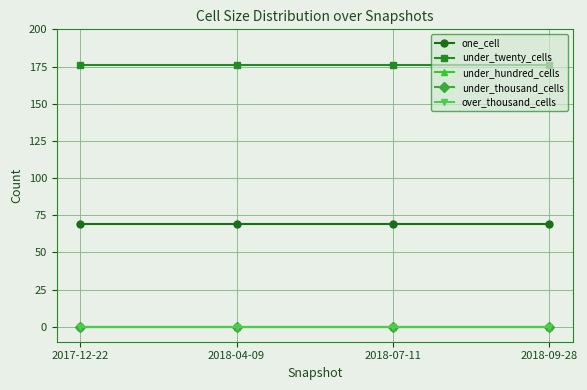

Between 2018-04-09 and 2017-12-22, which is larger?

2018-04-09